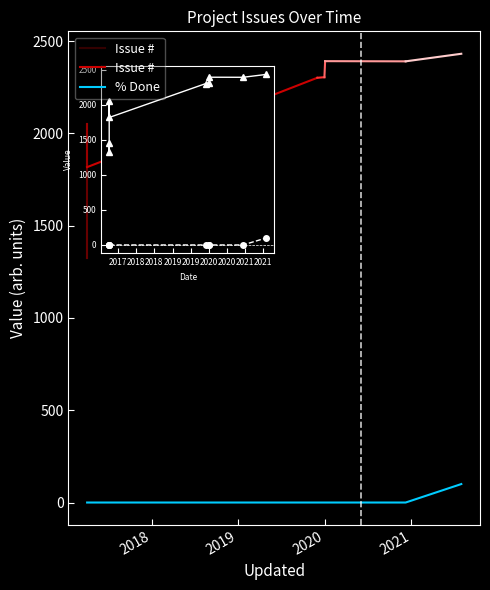

What is the value of the # point at the 6th from the left?

2304